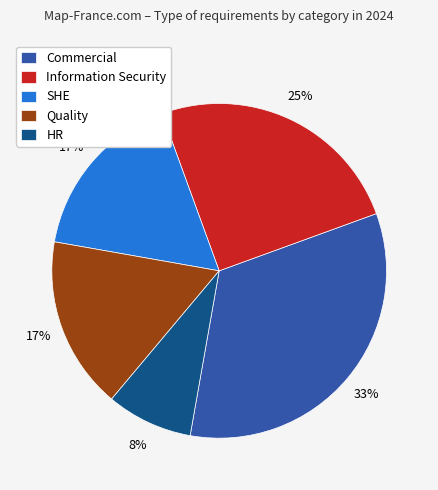

Is Commercial the majority of the pie?

No